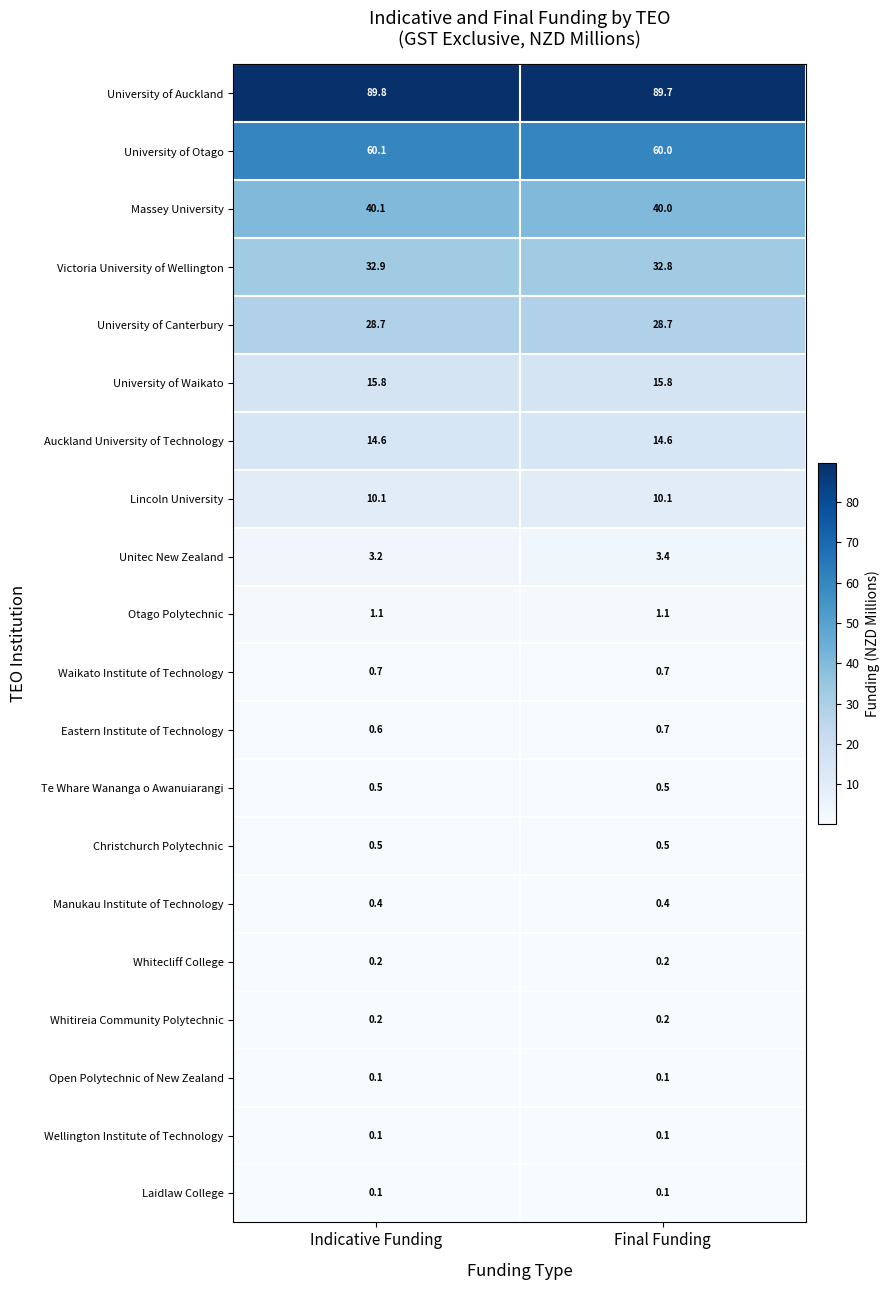

Which category has the lowest value in the University of Otago series?

Final Funding